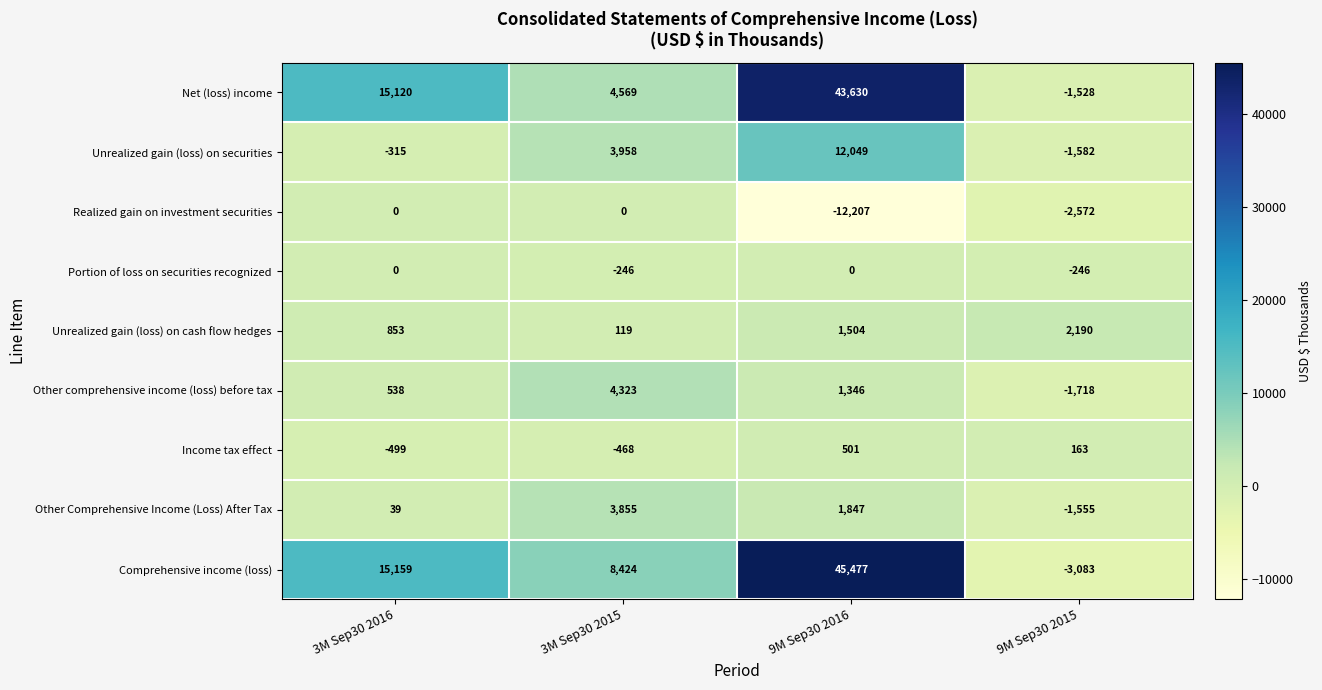

Which series has the largest total across all categories?

Comprehensive income (loss)